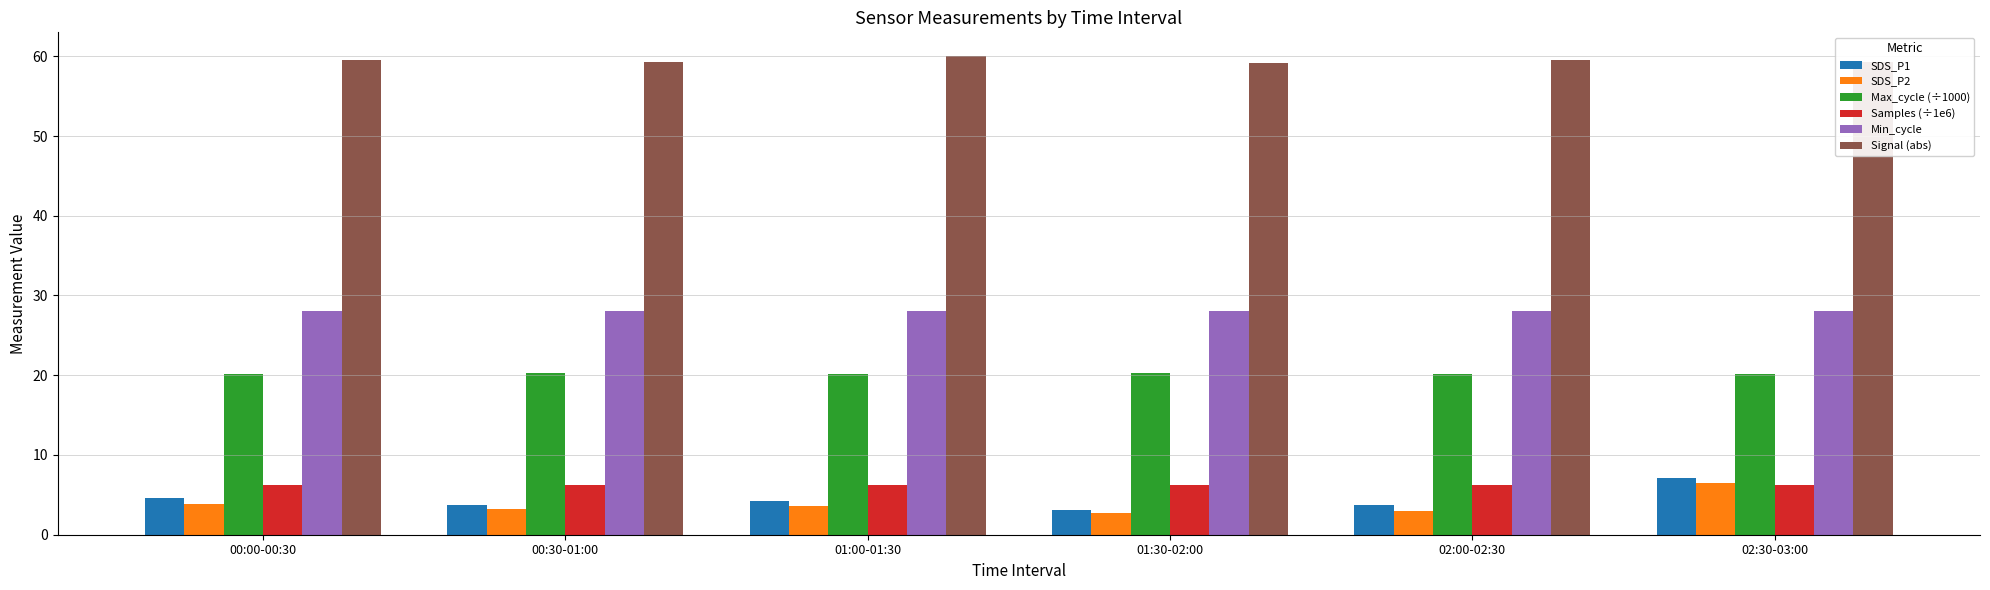

At how many categories does at least one series exceed 57?

6